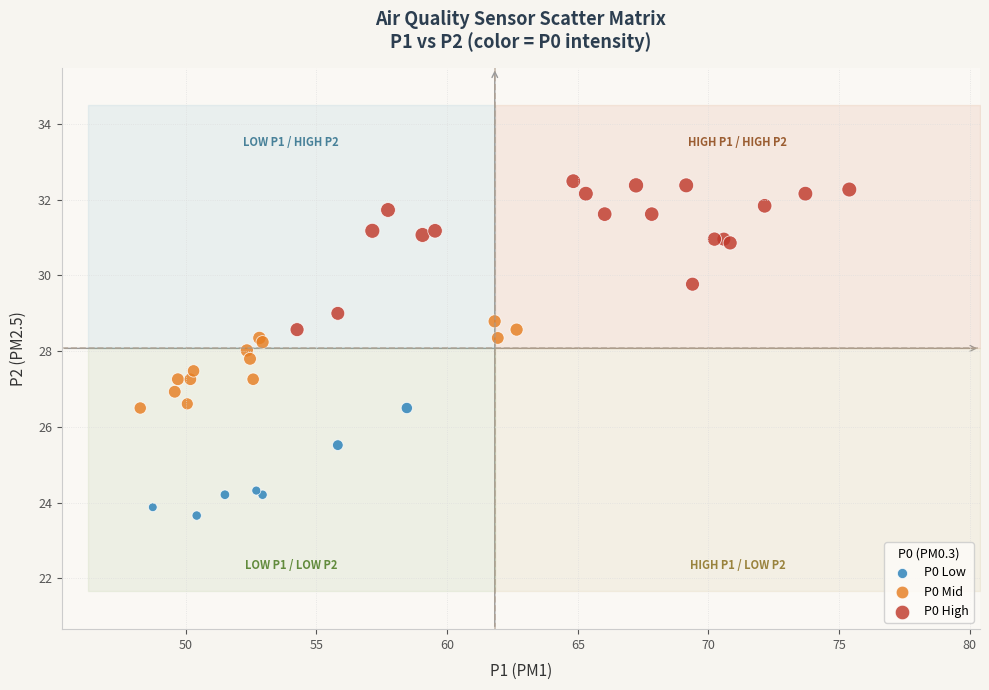

What are all the series names shown in the legend?

P0 Low, P0 Mid, P0 High